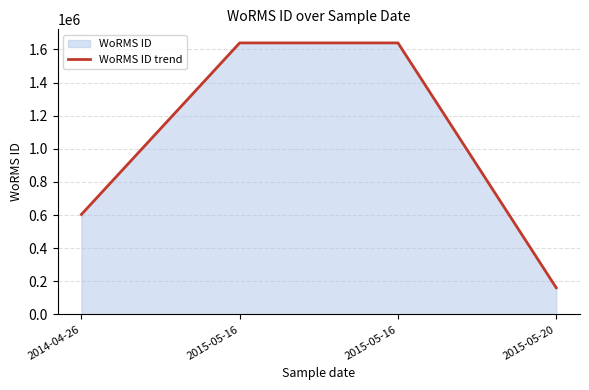

True or false: there are more than 2 points higher than both neighbors.

False